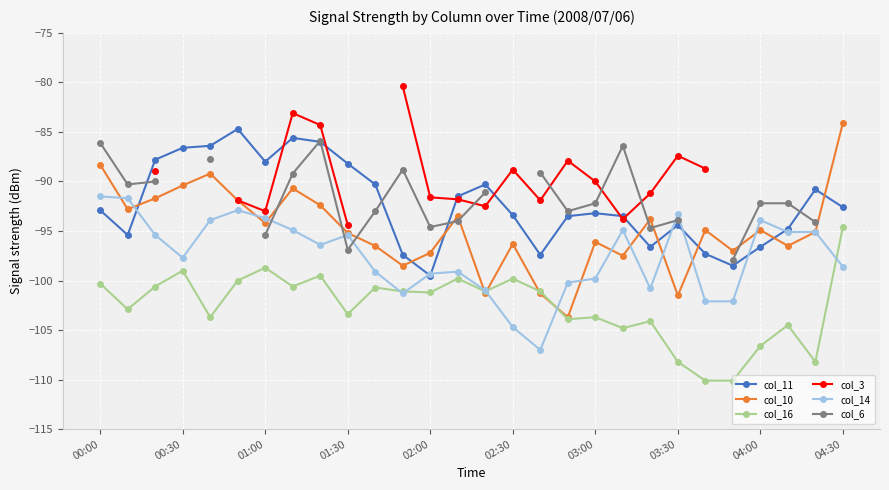

Where does the col_10 series first go above -94?

00:00